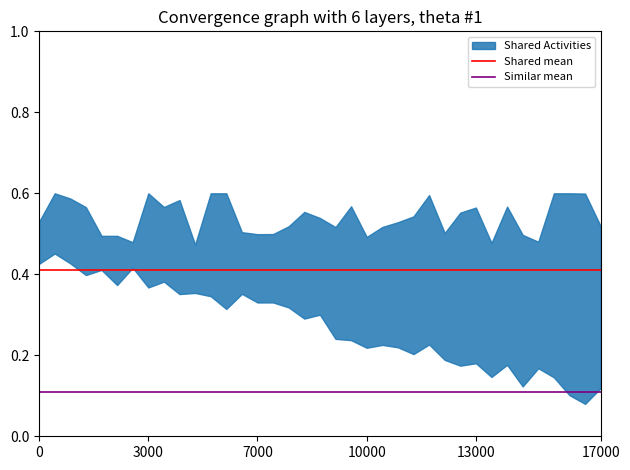

What is the maximum value for Similar mean?

0.1